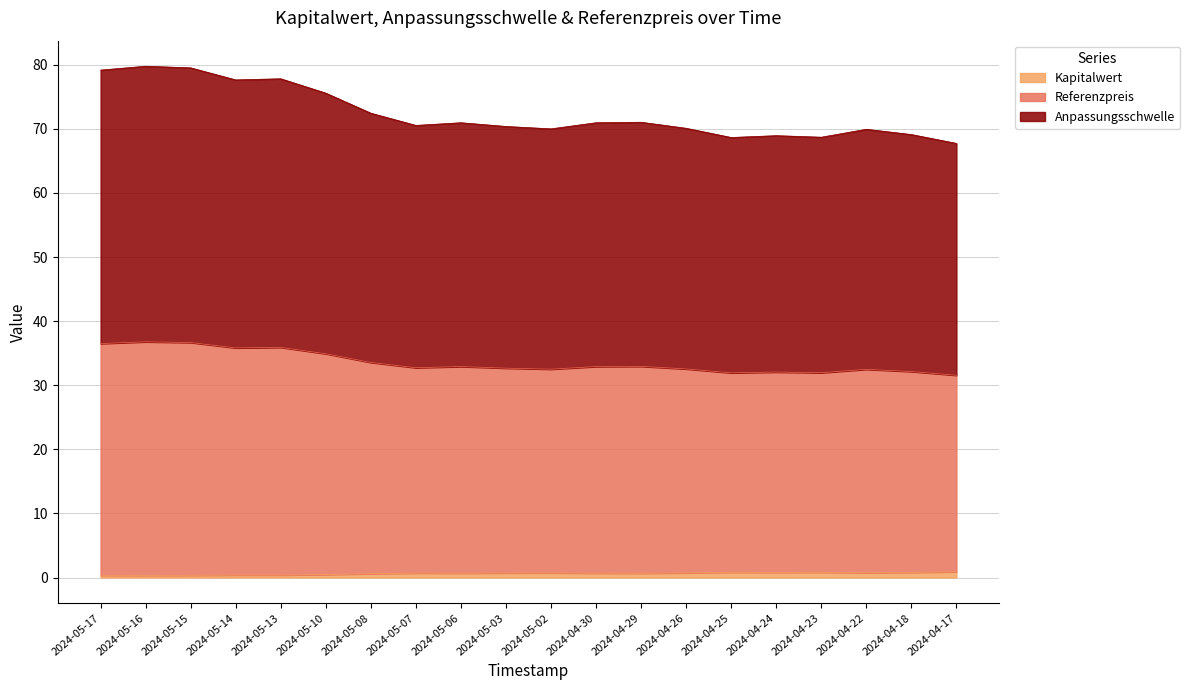

List the series in order of their peak value, highest first.

Anpassungsschwelle, Referenzpreis, Kapitalwert